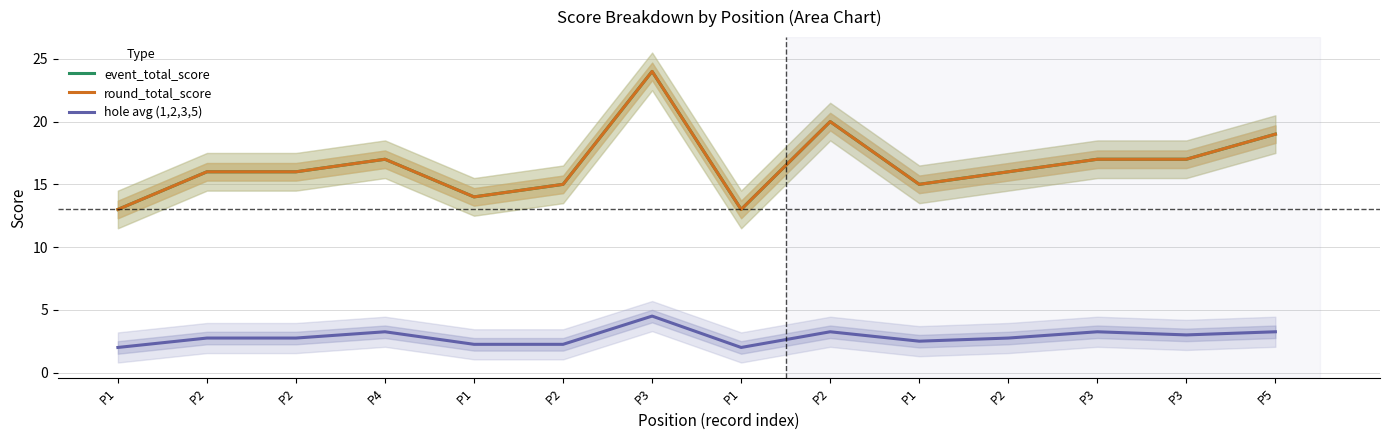

What is the sum of all event_total_score values?

232.0